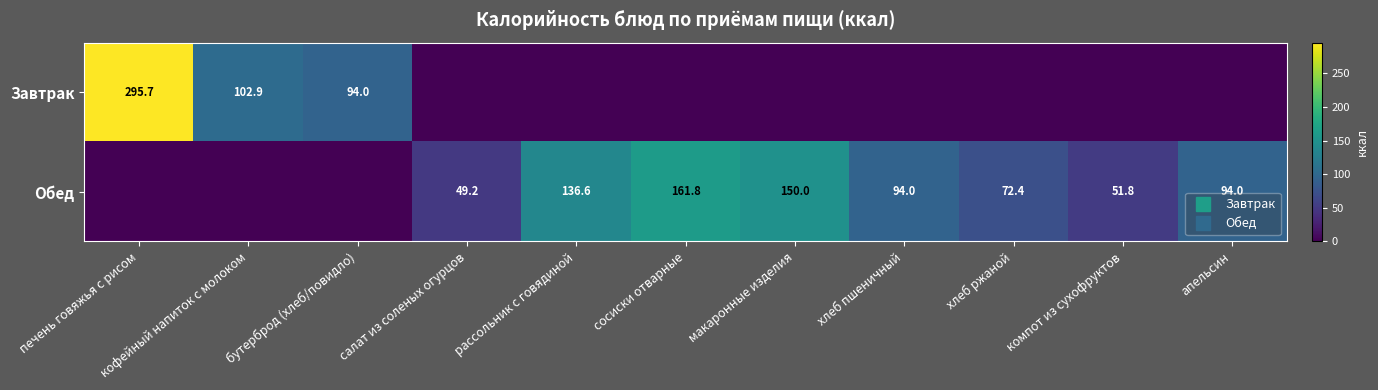

Is it true that Завтрак equals 0.0 at рассольник с говядиной?

True